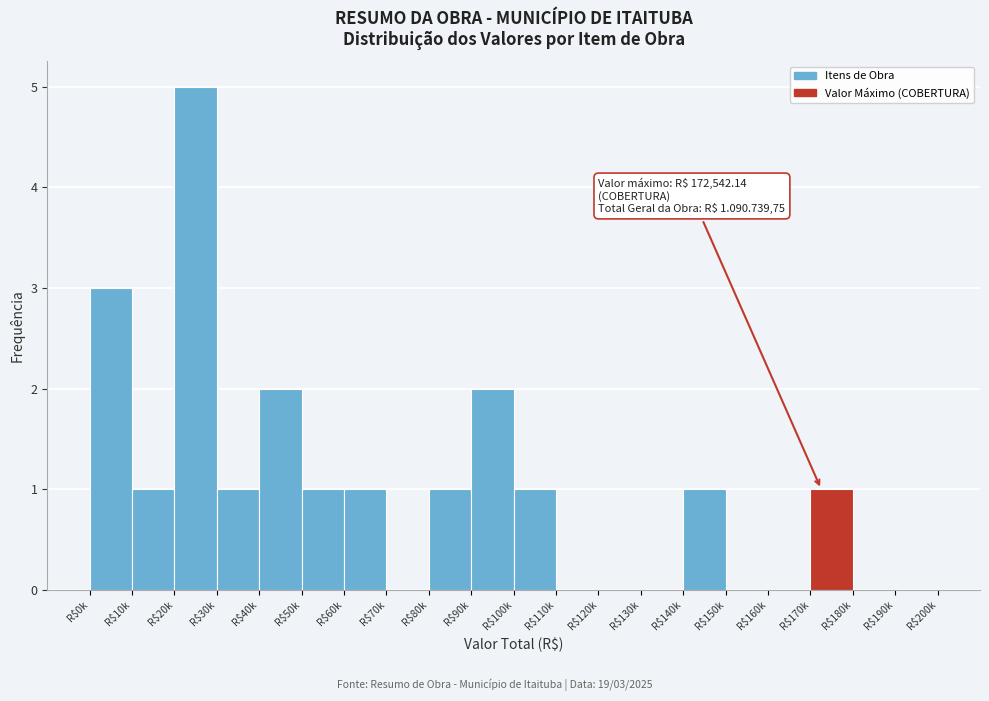

What is the maximum value shown in the chart?

5